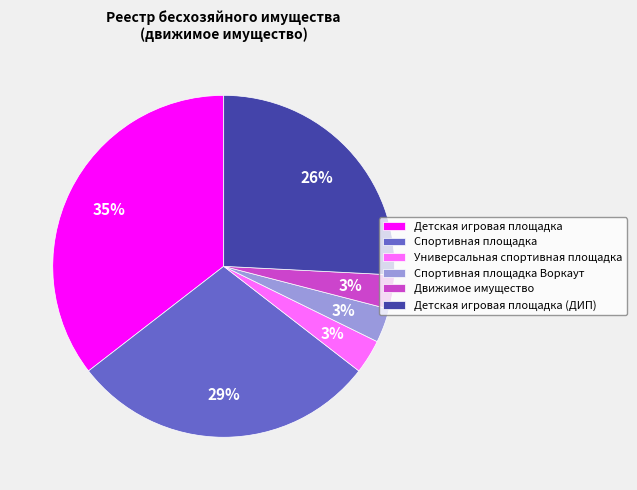

Do Детская игровая площадка (ДИП) and Универсальная спортивная площадка together represent more than half of the pie?

No